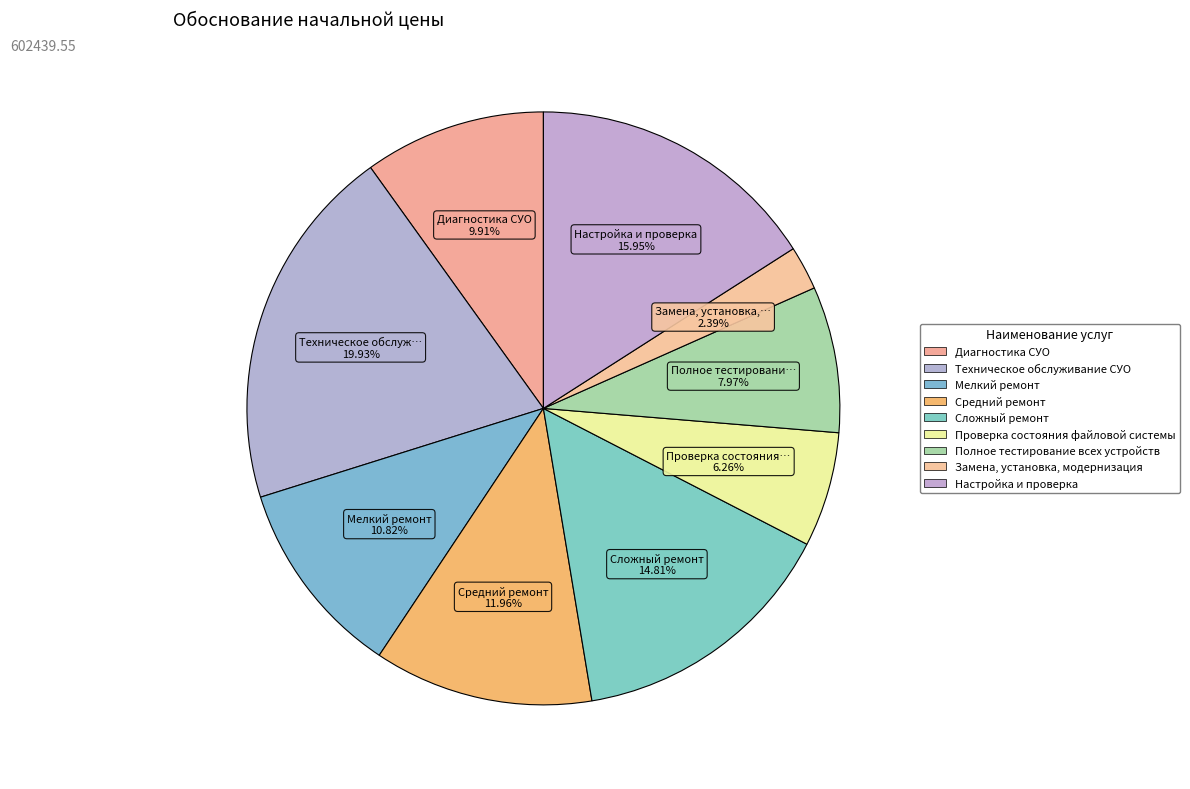

To the nearest percent, what percentage of the pie is Замена, установка, модернизация?

2%